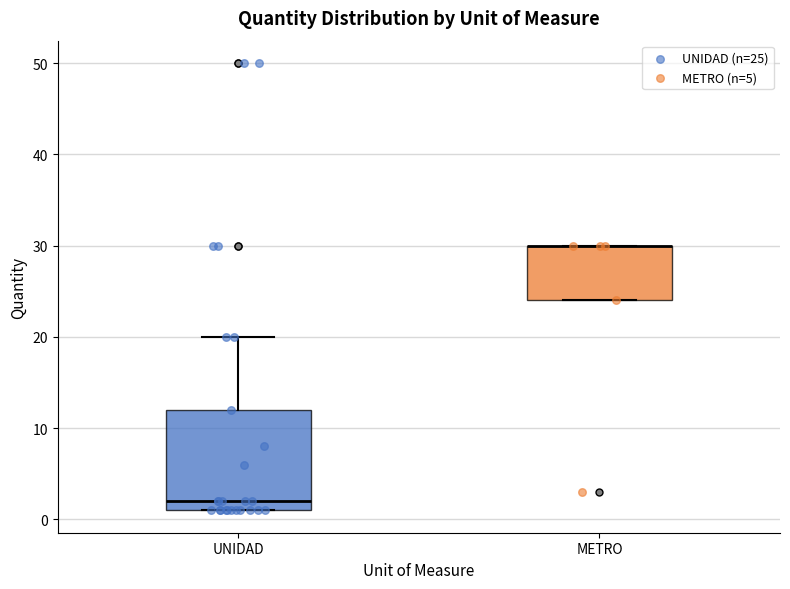

Which box is the tallest, from its lower edge to its upper edge?

UNIDAD